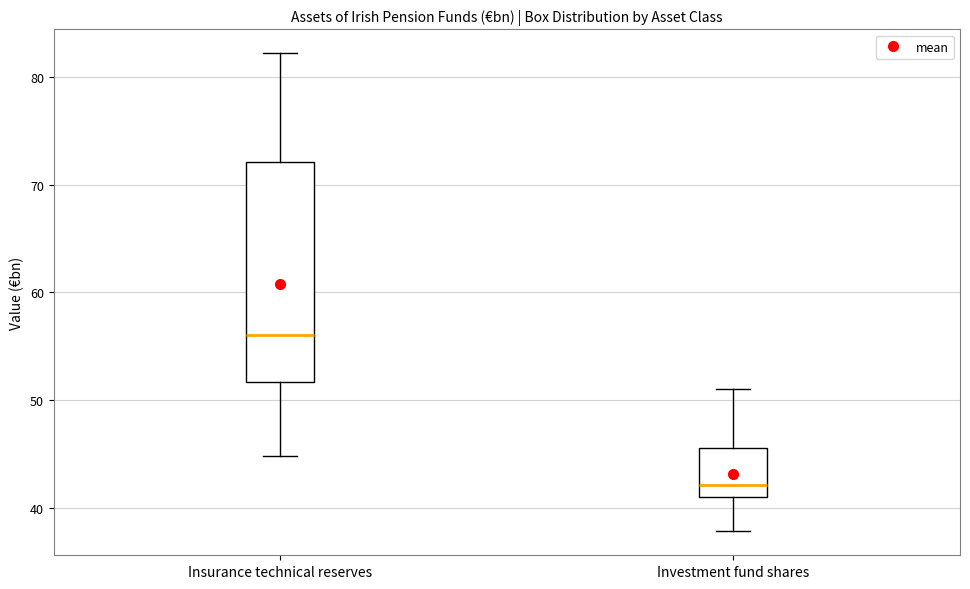

Which box's median line is the highest?

Insurance technical reserves